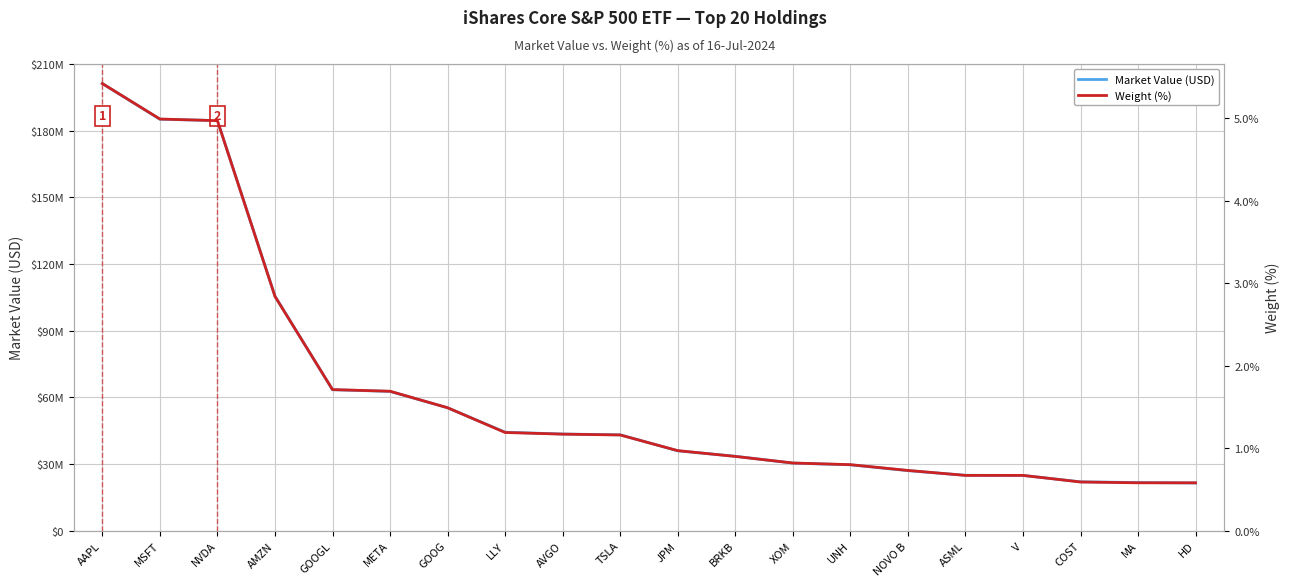

What is the difference between the Market Value (USD) values at JPM and GOOG?

19364625.5